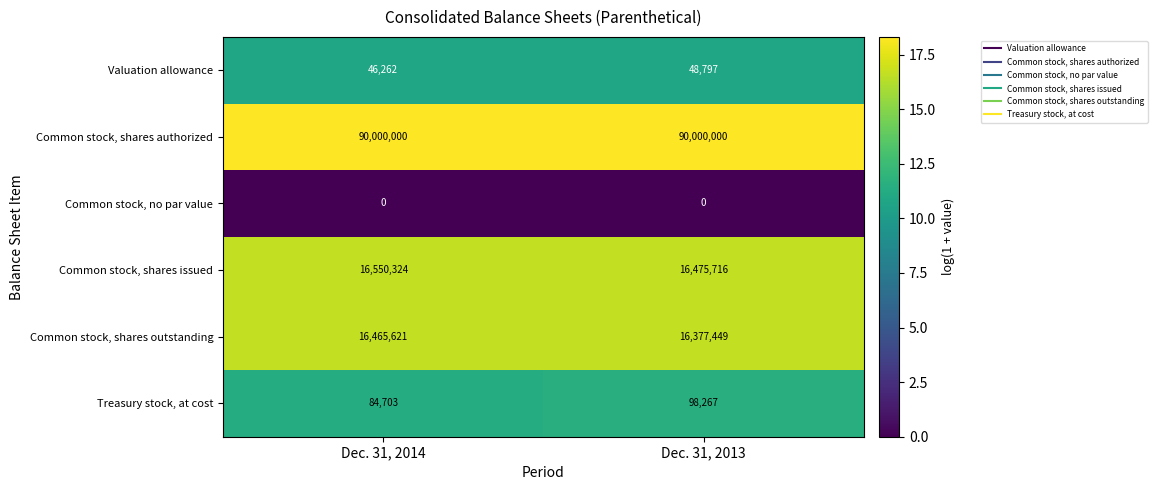

What is the difference between the highest and lowest values at Dec. 31, 2014?

90000000